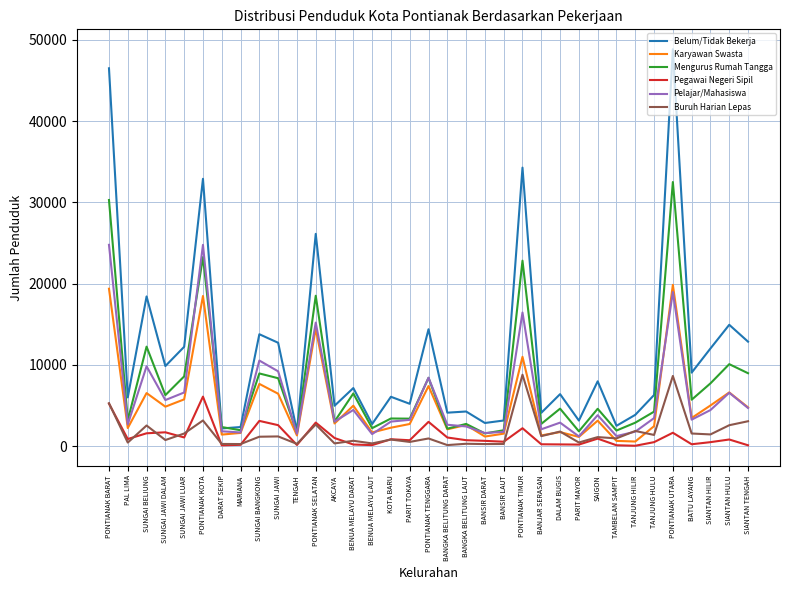

How many lines are shown in the chart?

6